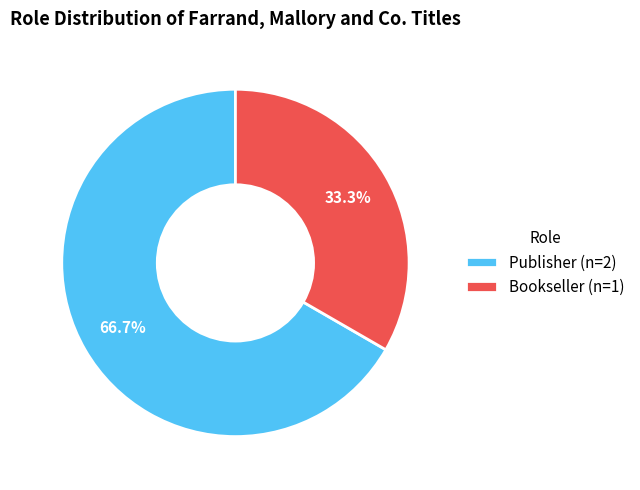

Combined, do Bookseller and Publisher account for over 50%?

Yes